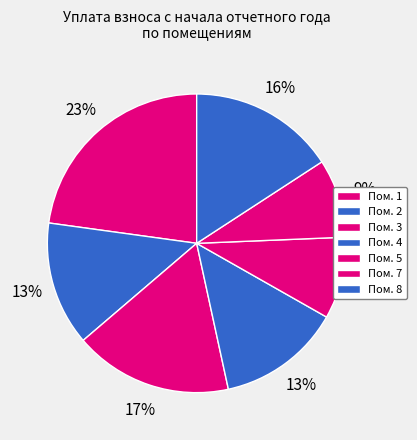

What is the largest slice in the pie chart?

1